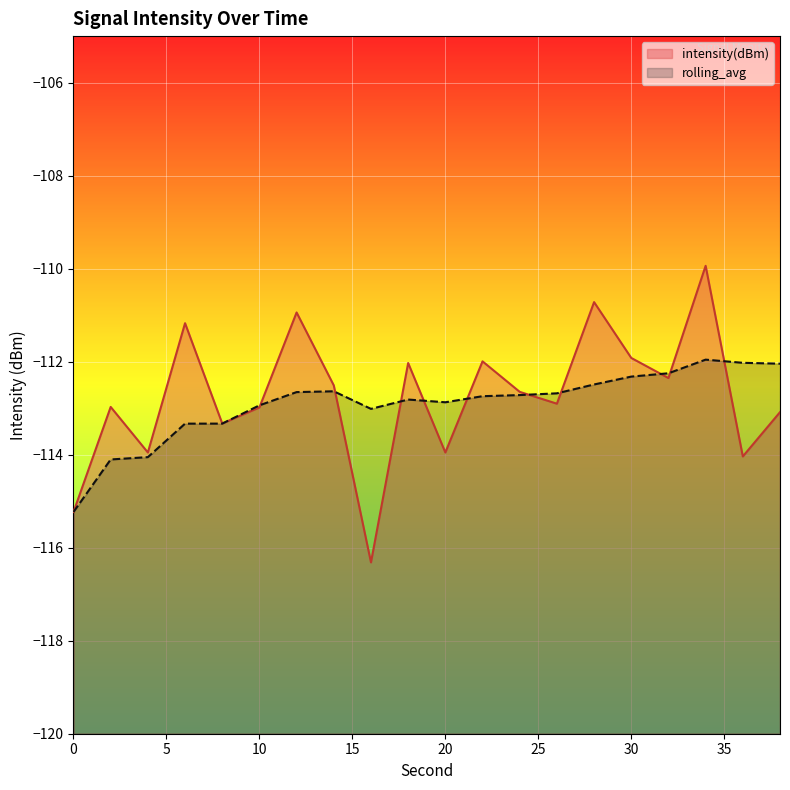

Rank the series by their maximum value, from lowest to highest.

rolling_avg, intensity(dBm)